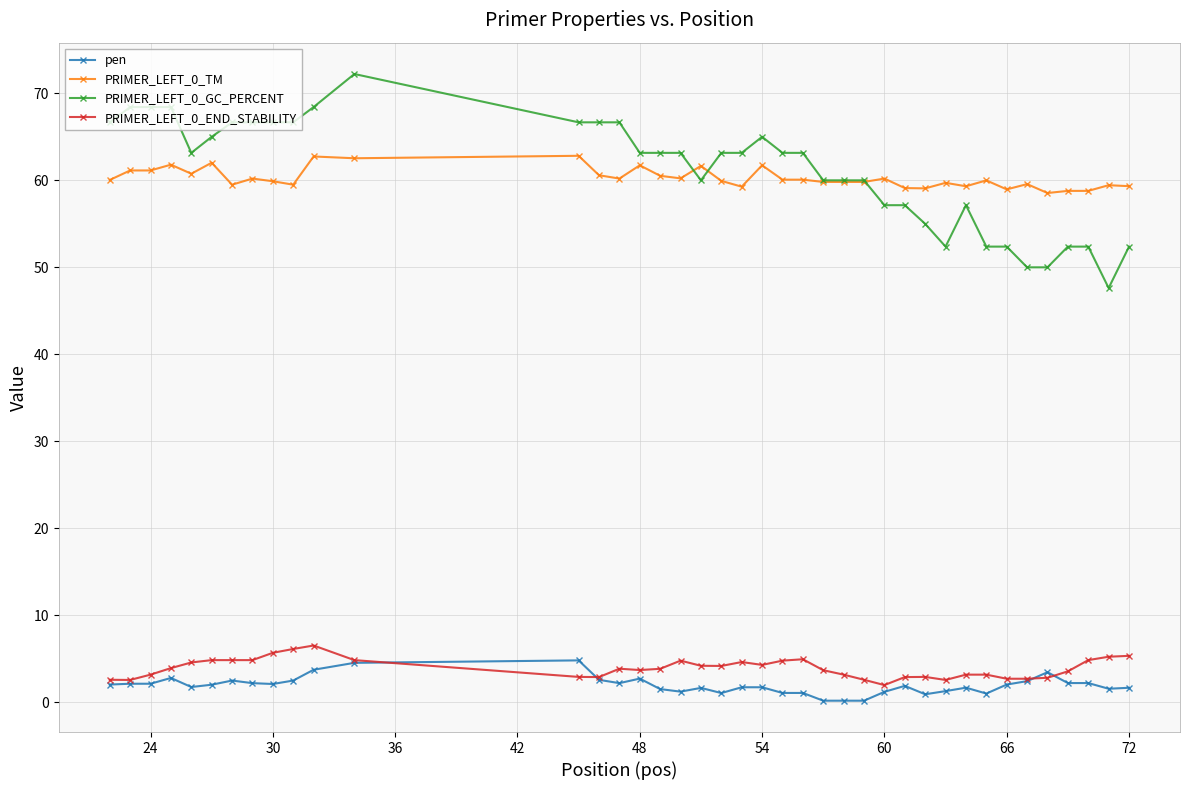

Count the number of data series in this chart.

4